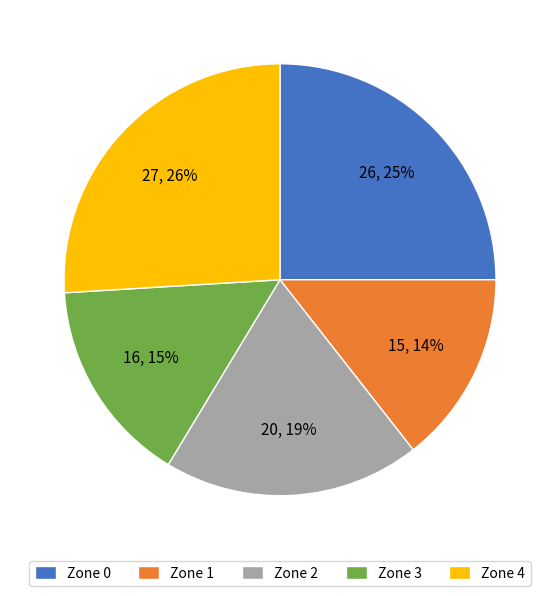

Does any single category account for the majority?

No